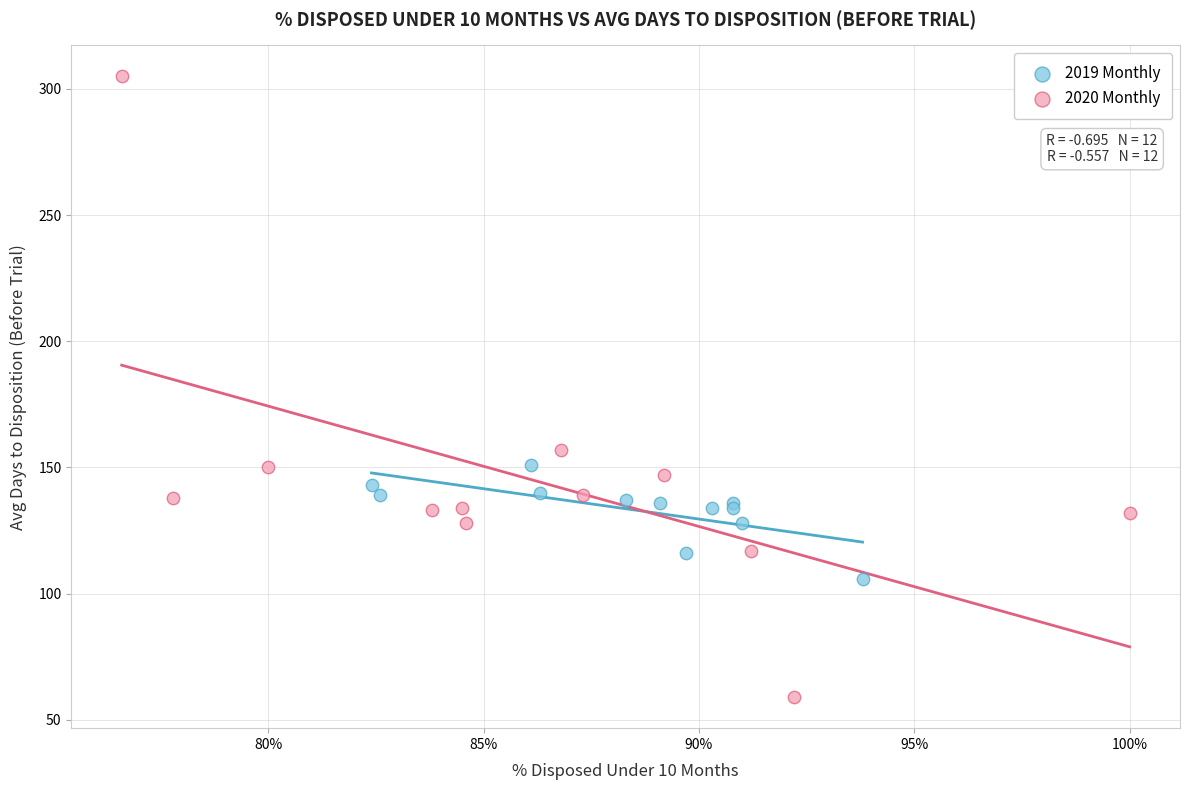

Which series reaches the maximum Y coordinate?

2020 Monthly